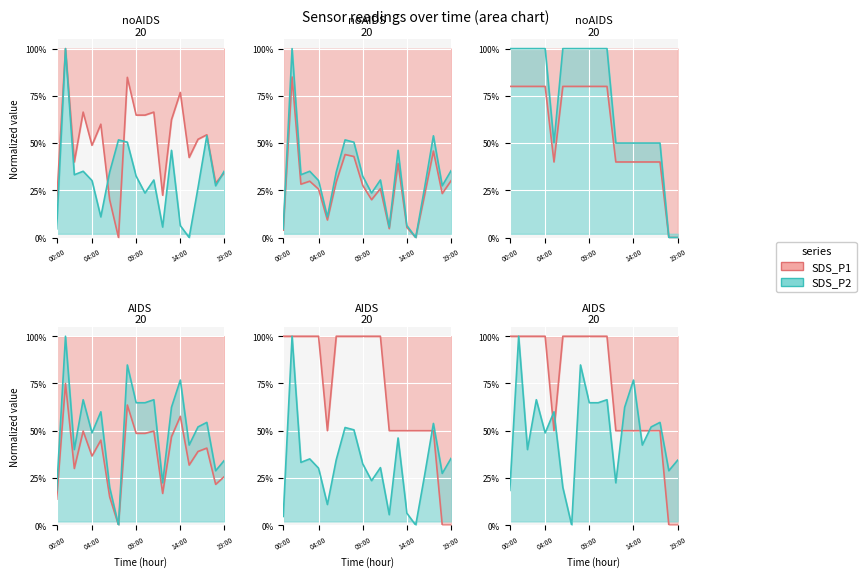

How many values in SDS_P1 are above zero?

19